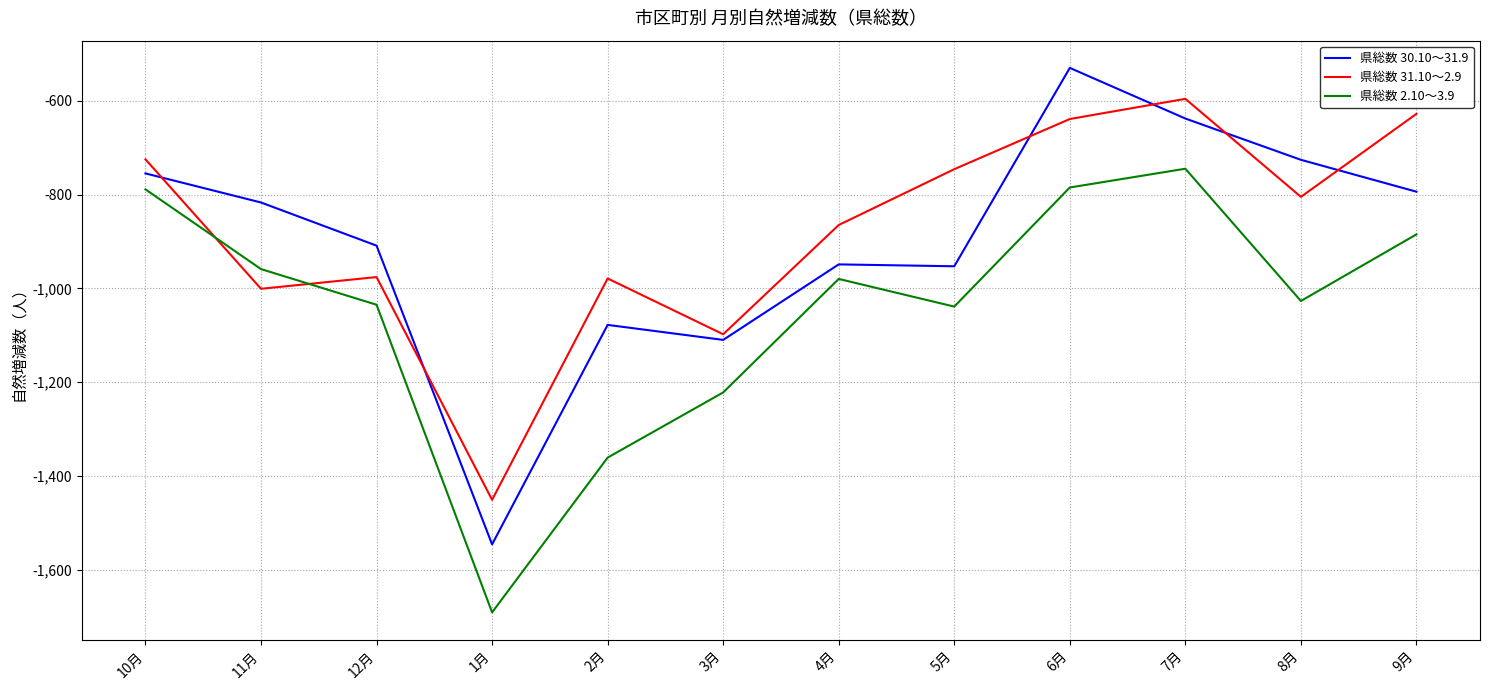

The value of 県総数 30.10～31.9 at 2月 is -1078. True or false?

True